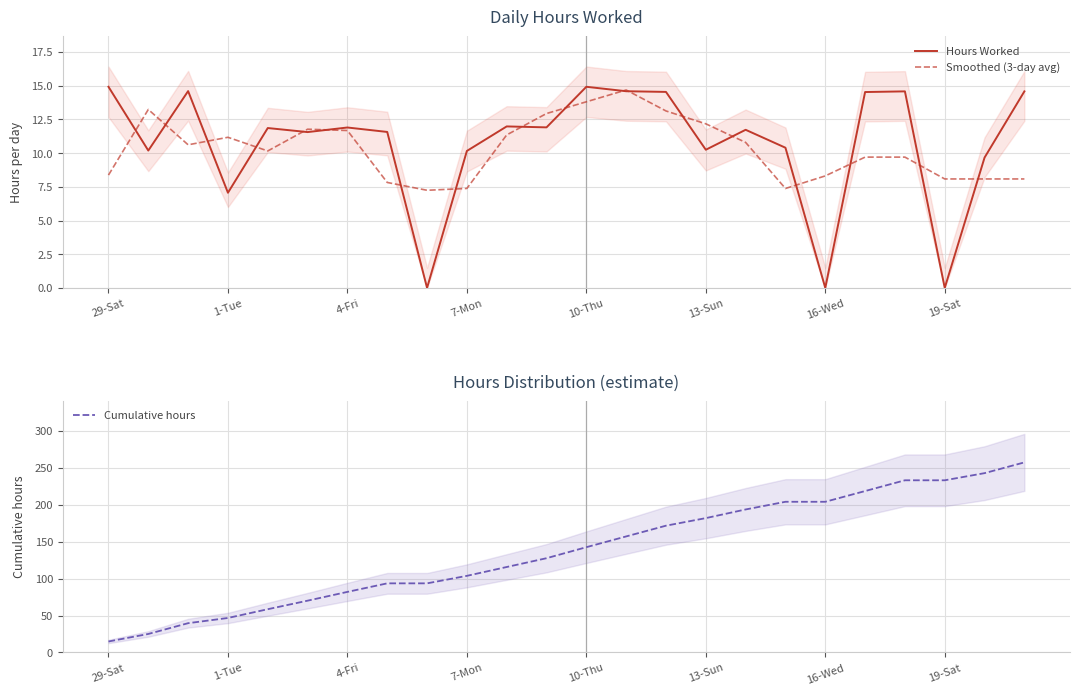

Is the value of Smoothed (3-day avg) at 4-Fri greater than the value of Hours Worked at 10-Thu?

No